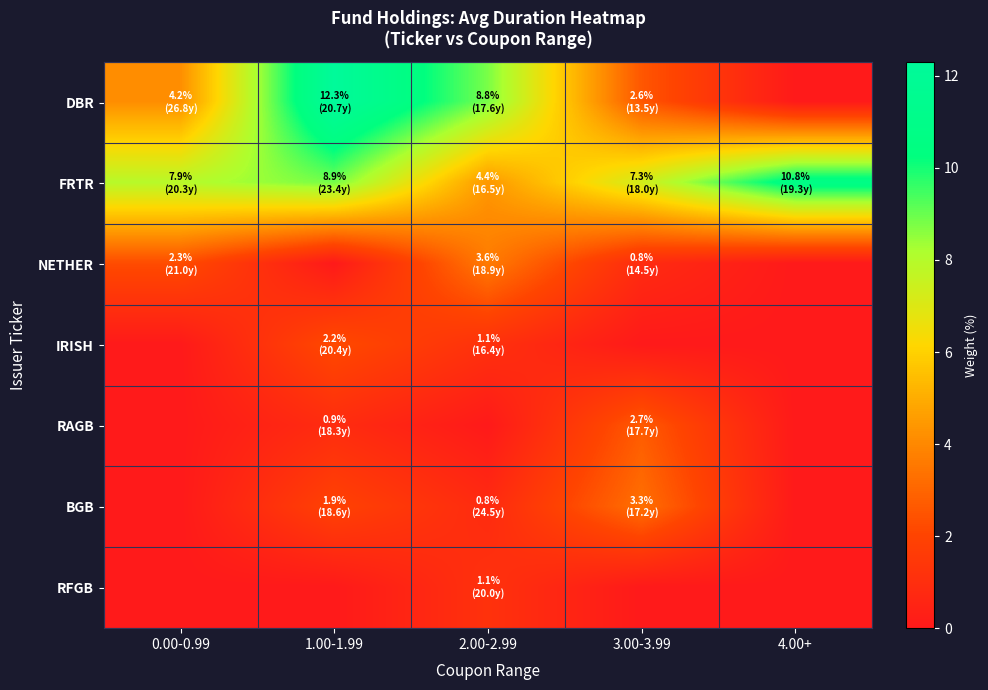

Reading left to right, what are all the values shown in this chart?

DBR: 0.00-0.99=4.2	1.00-1.99=12.3	2.00-2.99=8.8	3.00-3.99=2.6	4.00+=0.0
FRTR: 0.00-0.99=7.9	1.00-1.99=8.9	2.00-2.99=4.4	3.00-3.99=7.3	4.00+=10.8
NETHER: 0.00-0.99=2.3	1.00-1.99=0.0	2.00-2.99=3.6	3.00-3.99=0.8	4.00+=0.0
IRISH: 0.00-0.99=0.0	1.00-1.99=2.2	2.00-2.99=1.1	3.00-3.99=0.0	4.00+=0.0
RAGB: 0.00-0.99=0.0	1.00-1.99=0.9	2.00-2.99=0.0	3.00-3.99=2.7	4.00+=0.0
BGB: 0.00-0.99=0.0	1.00-1.99=1.9	2.00-2.99=0.8	3.00-3.99=3.3	4.00+=0.0
RFGB: 0.00-0.99=0.0	1.00-1.99=0.0	2.00-2.99=1.1	3.00-3.99=0.0	4.00+=0.0